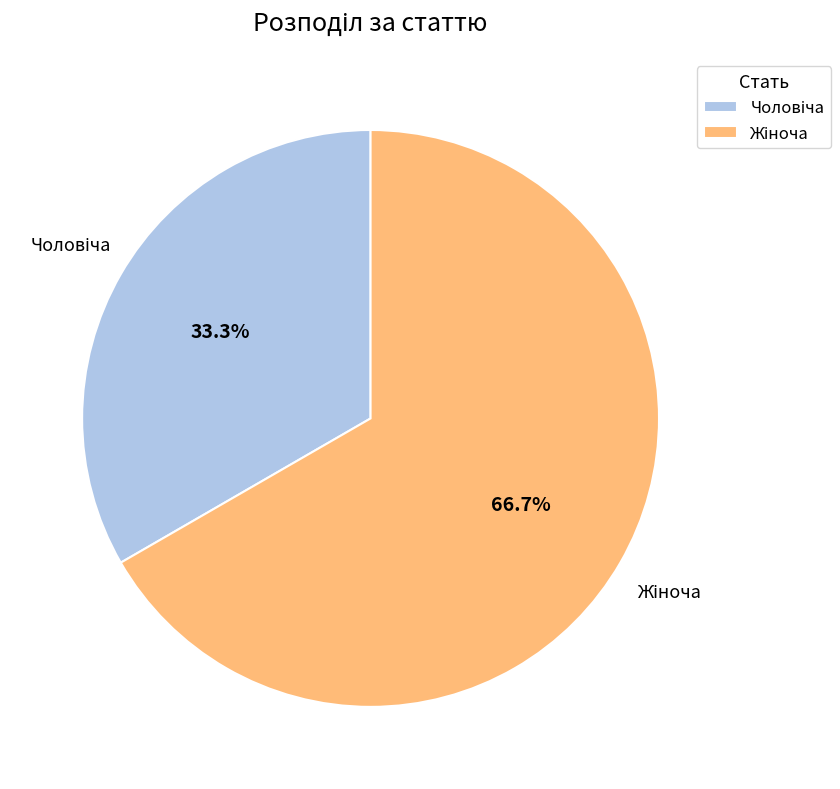

Is there any slice that represents more than half of the pie?

Yes